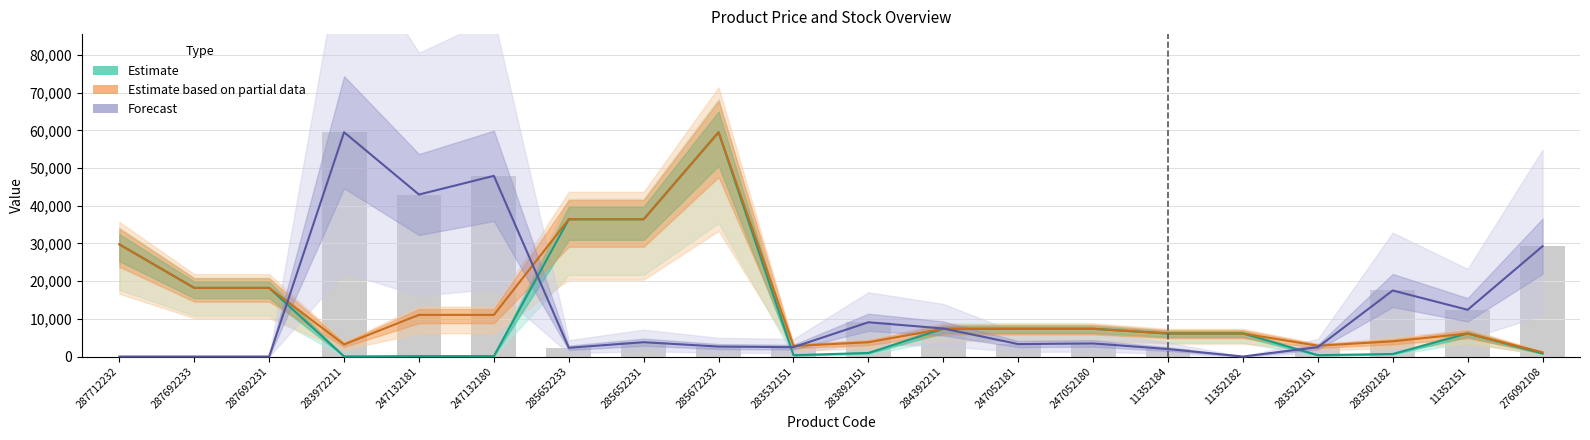

What is the sum of the Estimate based on partial data values at 285672232 and 287712232?

89284.4